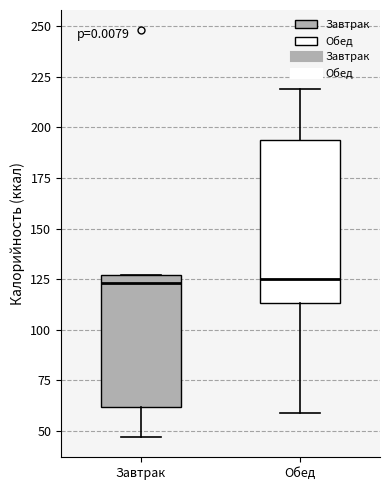

Reading left to right, read every box against the y-axis: the position of its median line, the range the box covers, and the ends of its whiskers. The values are not printed on the chart, so give them approximately, as read against the axis.

Завтрак: median 125 (just below the box's upper edge), box 60 to 125, whiskers 45 to 125
Обед: median 125, box 115 to 195, whiskers 60 to 220